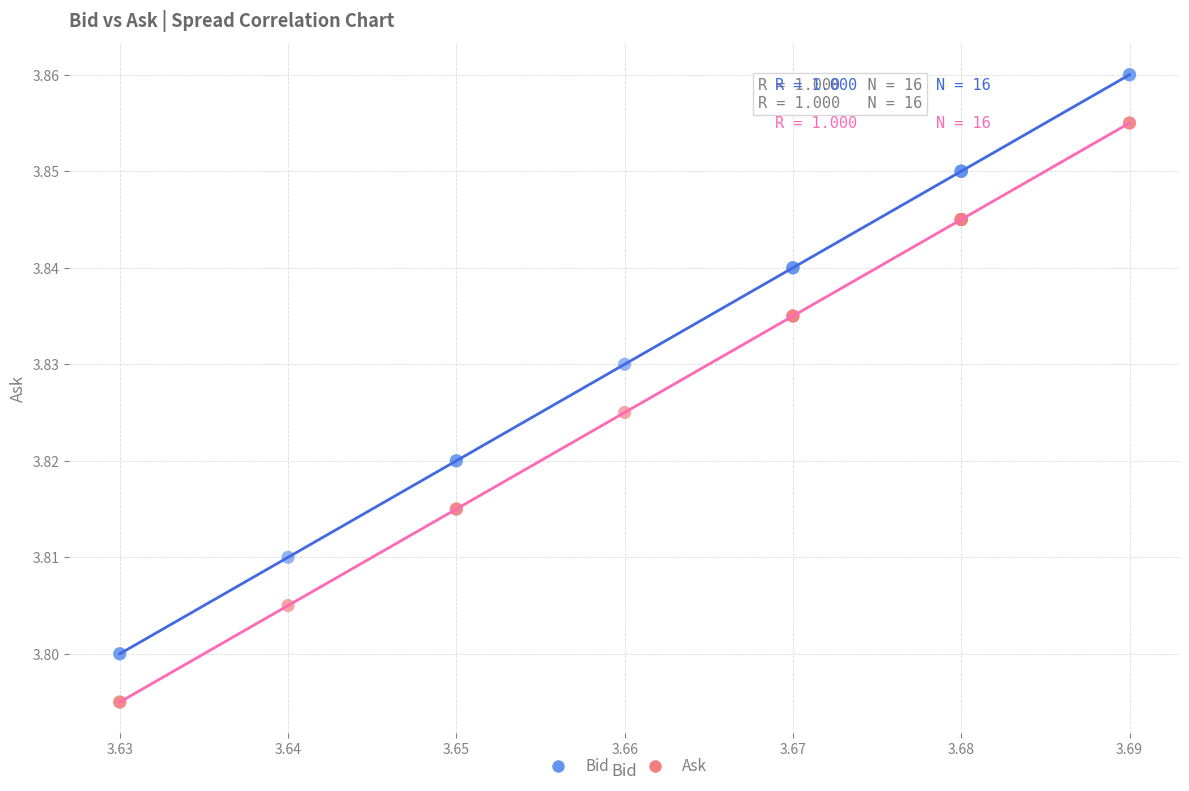

Which series reaches the maximum Y coordinate?

Bid